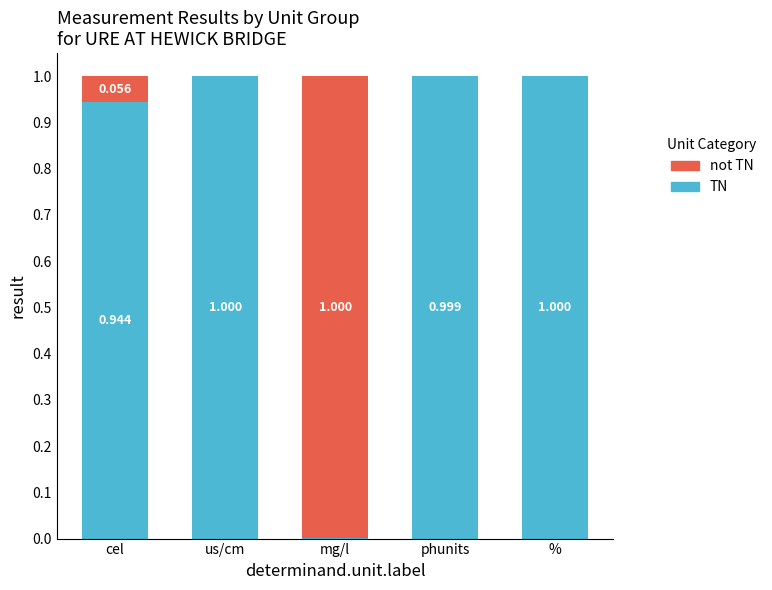

Where is TN nearest to the value 0?

mg/l